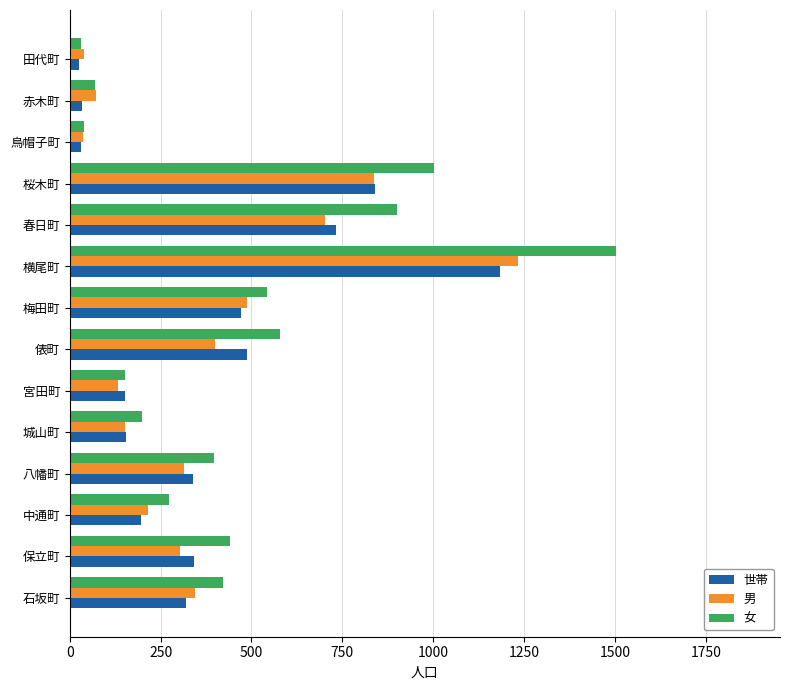

What is the total value across all series at 石坂町?

1087